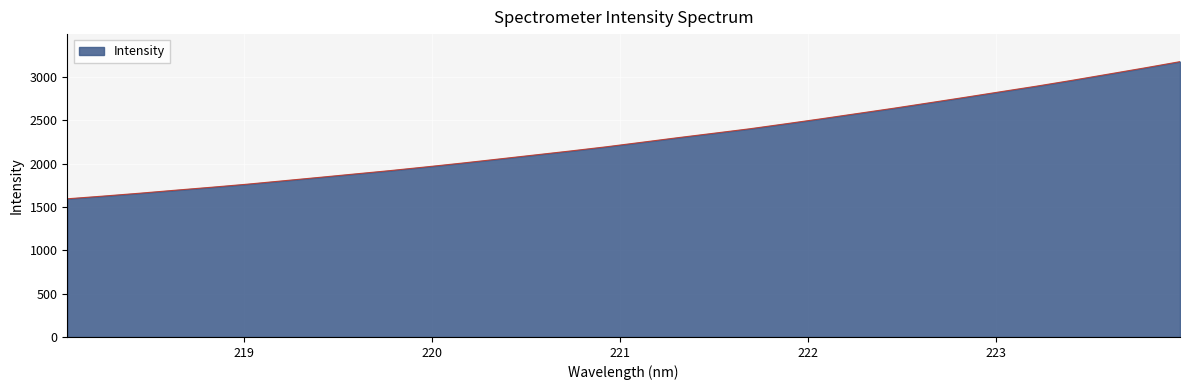

What is the minimum value shown in the chart?

1595.4